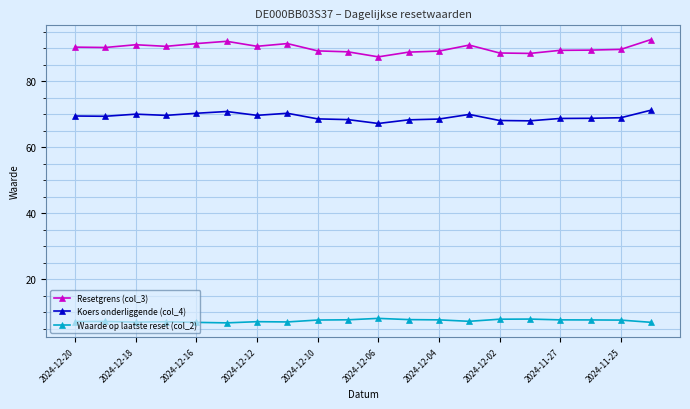

What are all the series names shown in the legend?

Resetgrens (col_3), Koers onderliggende (col_4), Waarde op laatste reset (col_2)